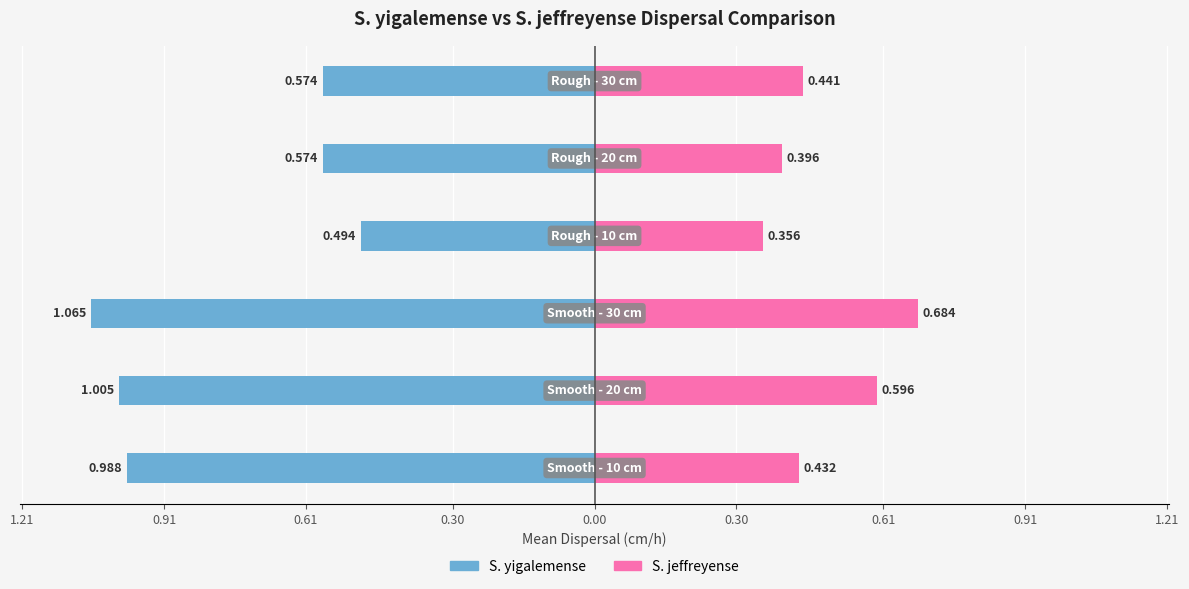

Reading right to left, transcribe all the data shown in this chart.

S. yigalemense: 0.30=-0.6	0.00=-0.6	1.21=-0.5	0.91=-1.1	0.61=-1.0	0.30=-1.0
S. jeffreyense: 0.30=0.4	0.00=0.4	1.21=0.4	0.91=0.7	0.61=0.6	0.30=0.4